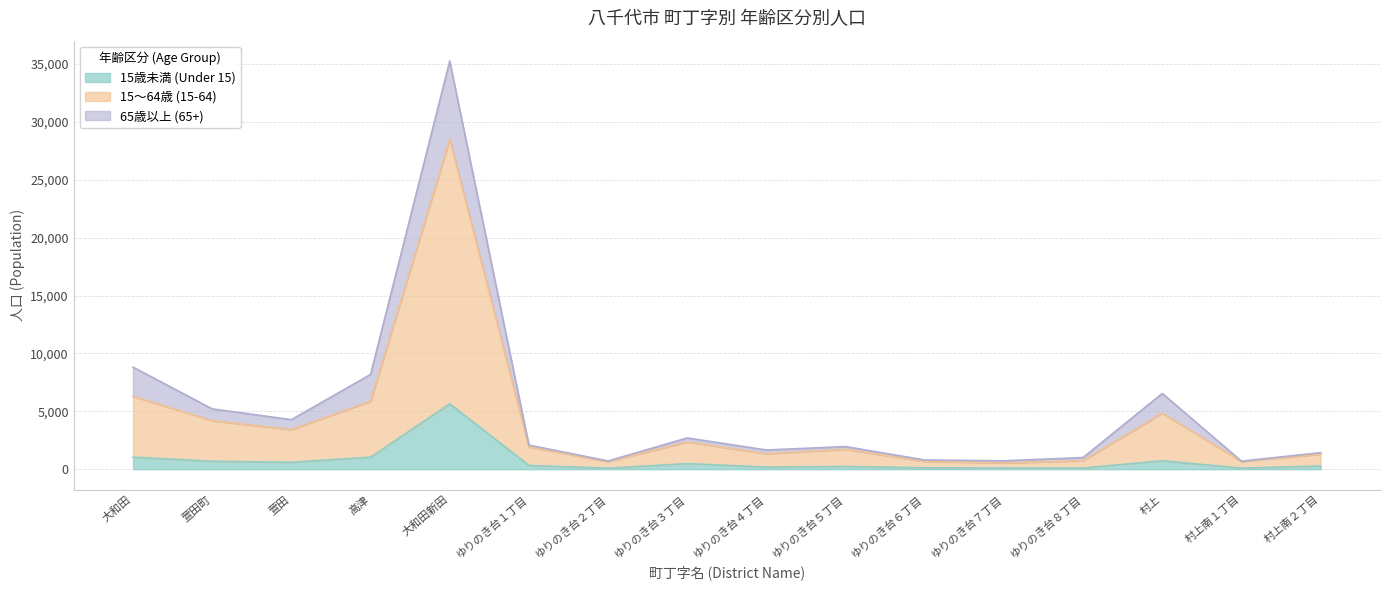

Which category has the highest value in the 15歳未満 (Under 15) series?

大和田新田